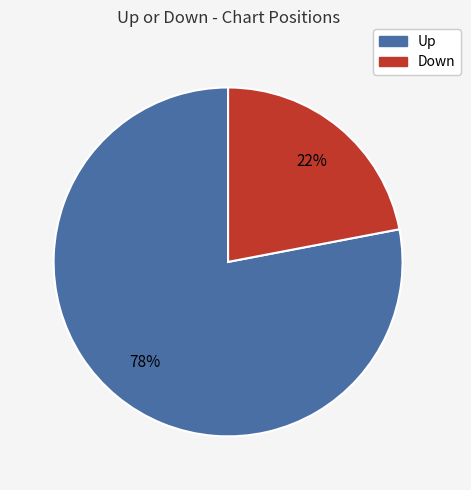

Count the number of slices in the pie.

2